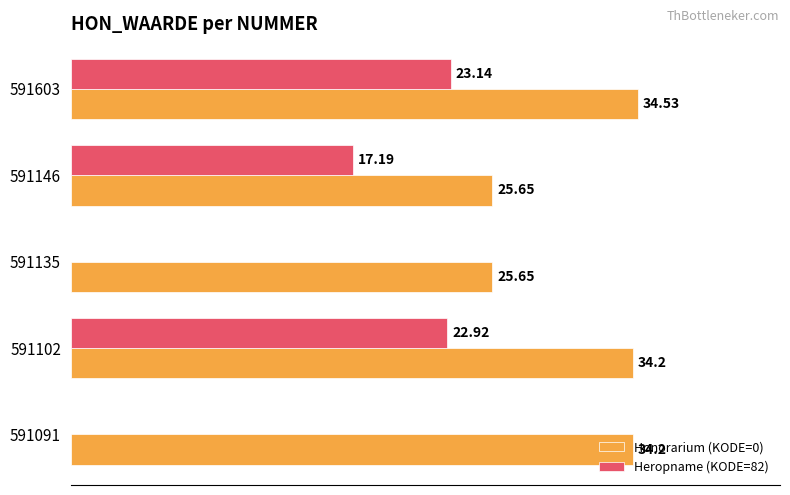

Is the value of Heropname (KODE=82) at 591146 greater than the value of Honorarium (KODE=0) at 591146?

No